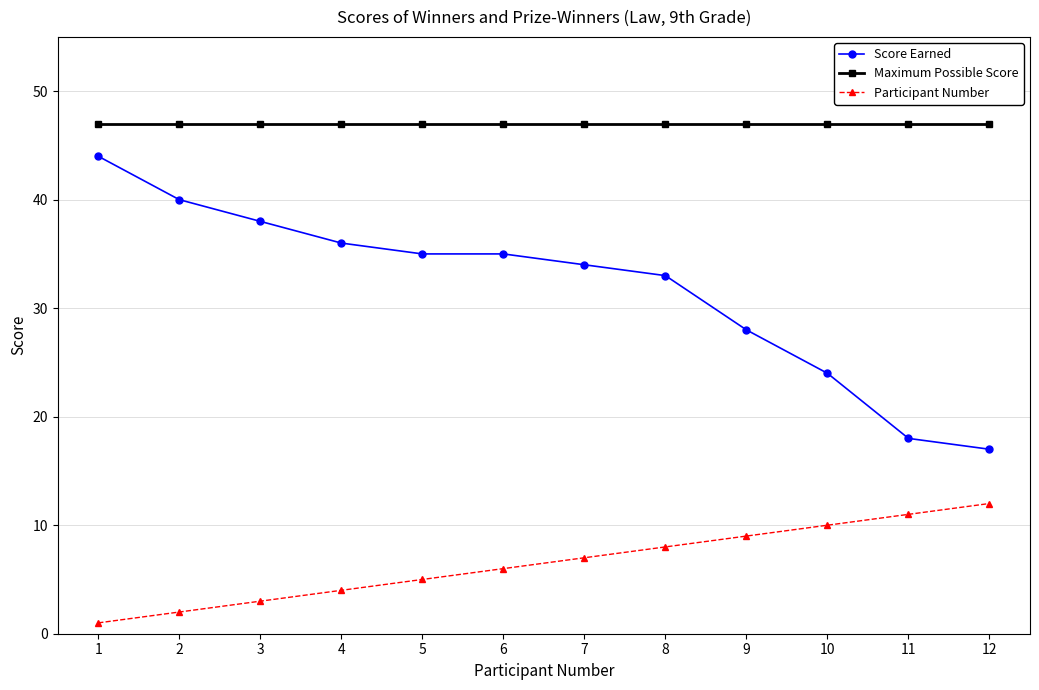

What is the value of the Participant Number point at the 12th from the left?

12